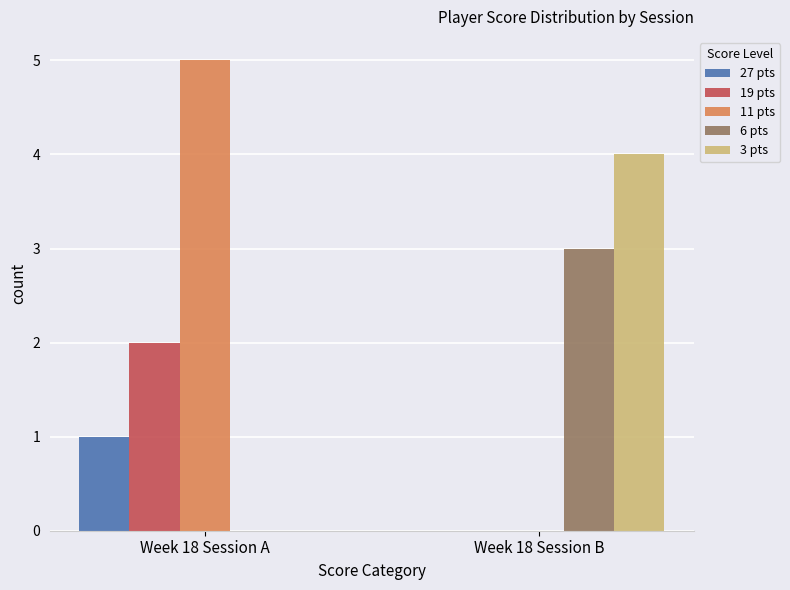

How many groups of bars are there?

2